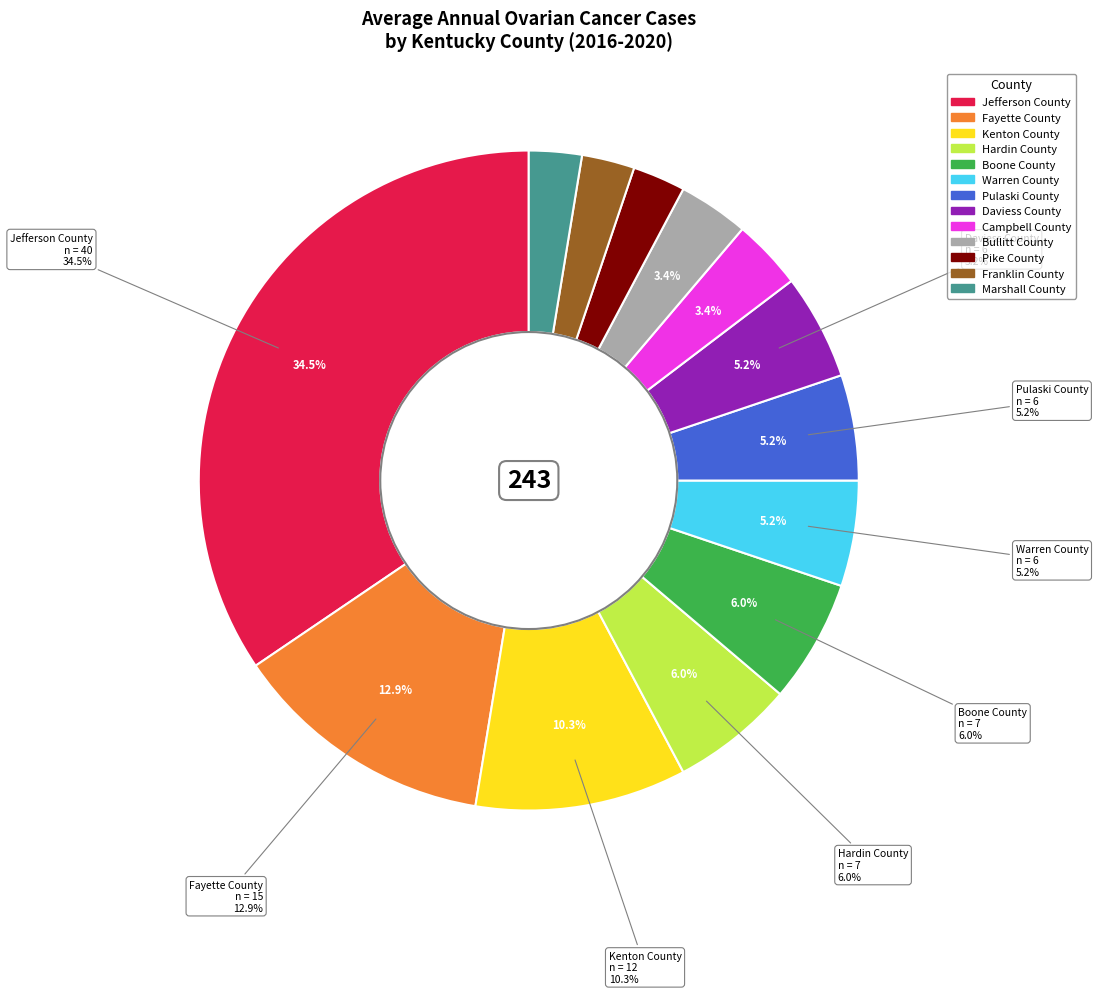

Which has a higher value, Pulaski County or Boone County?

Boone County